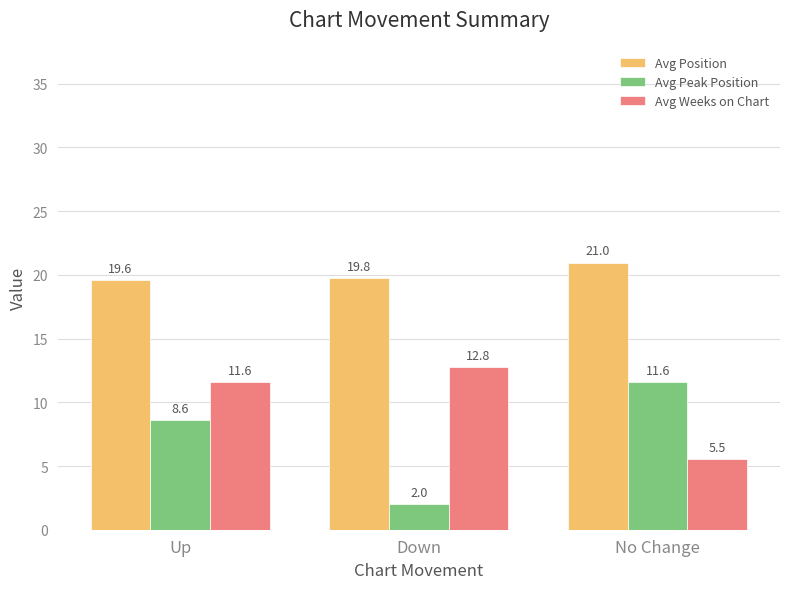

What is the sum of all Avg Position values?

60.3